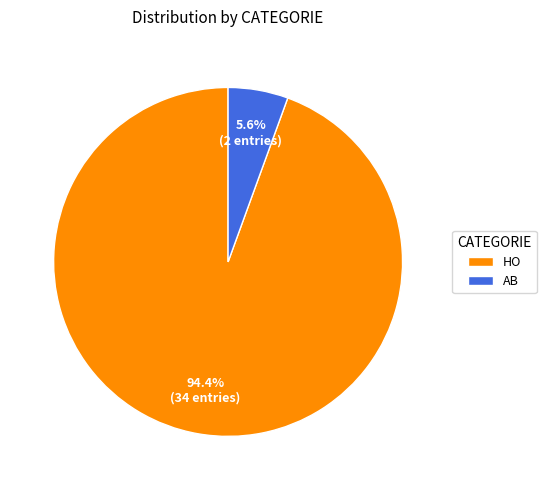

To the nearest percent, what is the difference between the AB and HO slice percentages?

89%